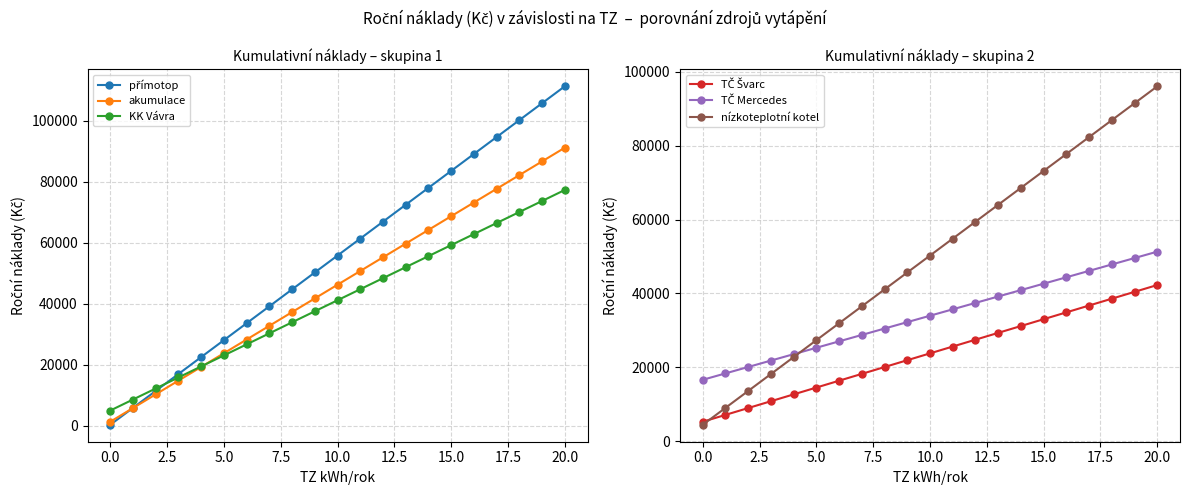

Which category has the highest value across all series?

20